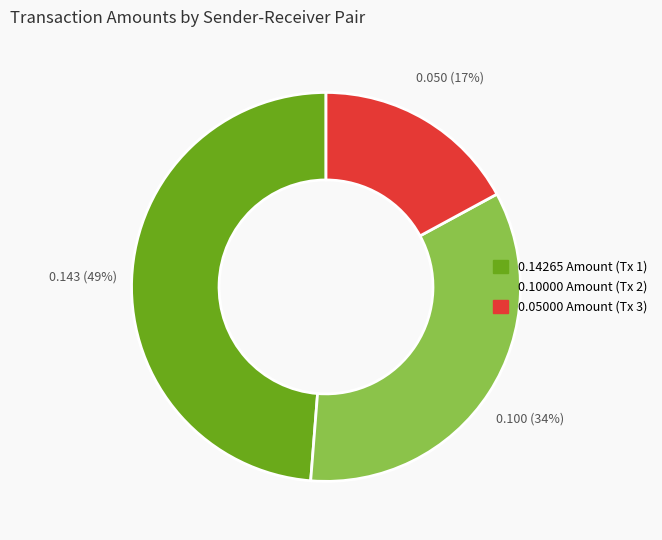

To the nearest percent, what is the average slice percentage?

33%